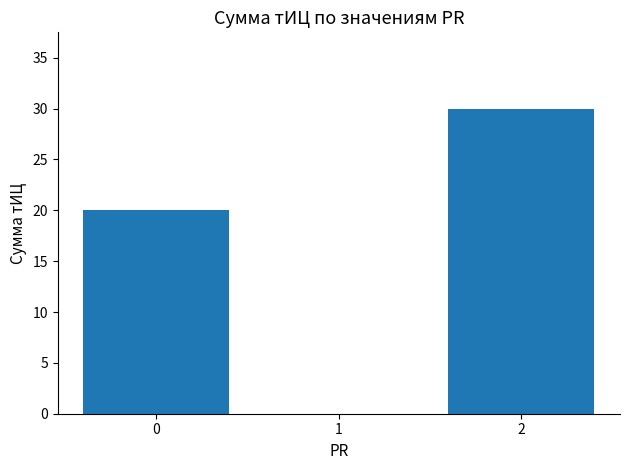

Is it true that the value at 2 is 19?

False